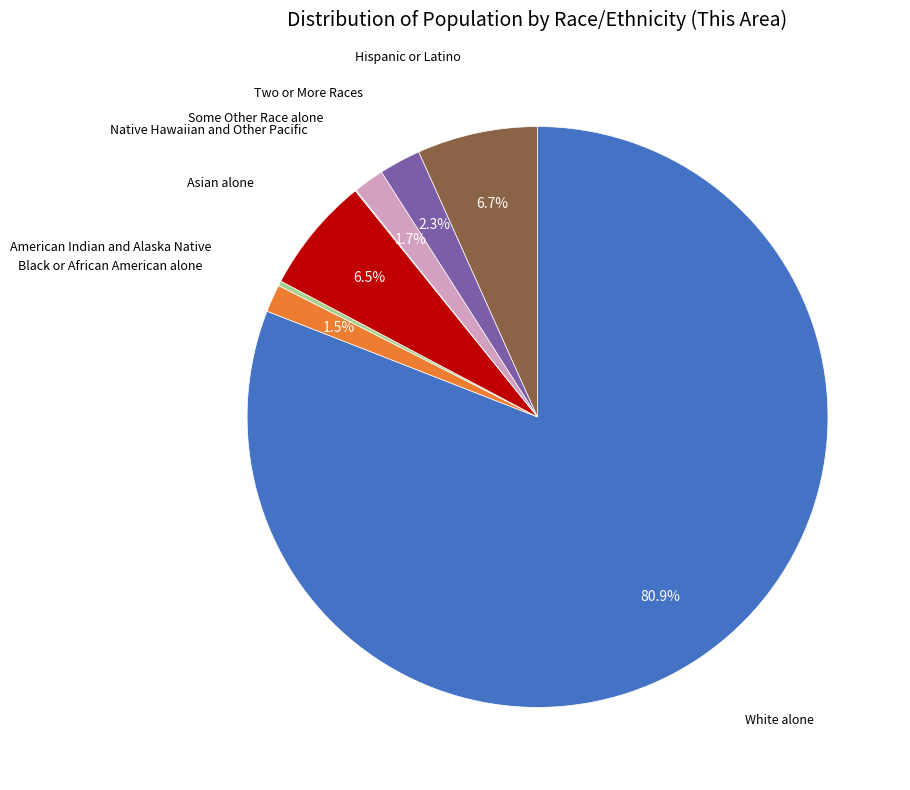

Is there a majority slice in this chart?

Yes